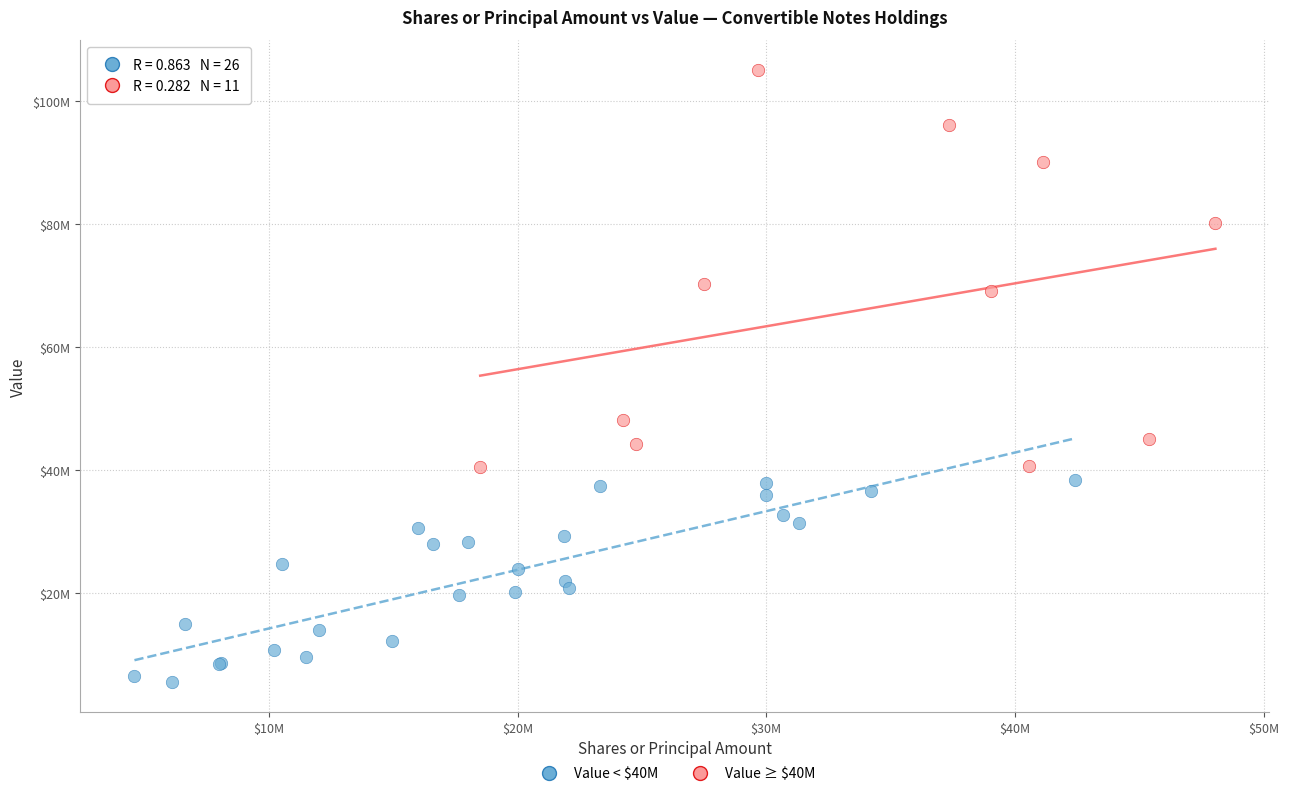

Which series contains the lowest Y value?

Value < $40M